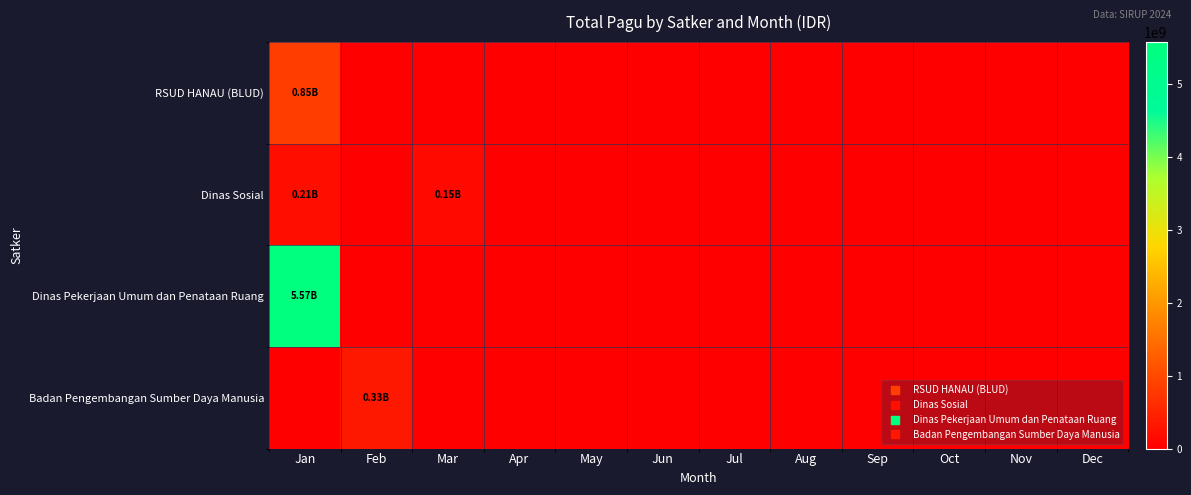

Reading left to right, extract all data points from this chart.

RSUD HANAU (BLUD): Jan=846300000	Feb=0	Mar=0	Apr=0	May=0	Jun=0	Jul=0	Aug=0	Sep=0	Oct=0	Nov=0	Dec=0
Dinas Sosial: Jan=207000000	Feb=0	Mar=146878000	Apr=0	May=0	Jun=0	Jul=0	Aug=0	Sep=0	Oct=0	Nov=0	Dec=0
Dinas Pekerjaan Umum dan Penataan Ruang: Jan=5572750000	Feb=0	Mar=0	Apr=0	May=0	Jun=0	Jul=0	Aug=0	Sep=0	Oct=0	Nov=0	Dec=0
Badan Pengembangan Sumber Daya Manusia: Jan=0	Feb=334644031	Mar=0	Apr=0	May=0	Jun=0	Jul=0	Aug=0	Sep=0	Oct=0	Nov=0	Dec=0